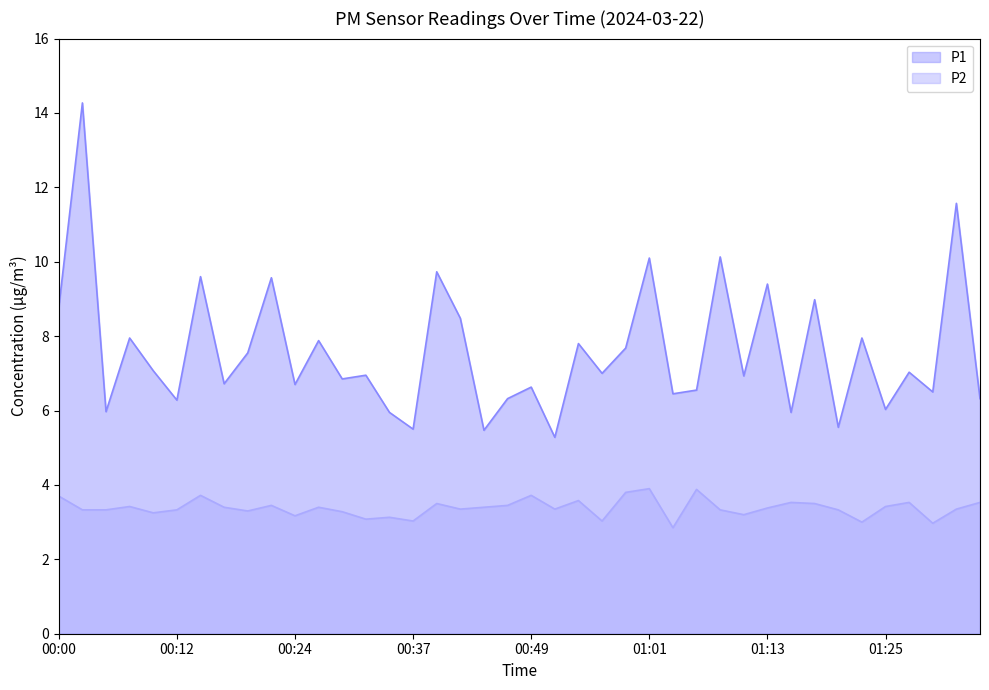

What is the difference between the maximum and minimum values in the P2 series?

1.0